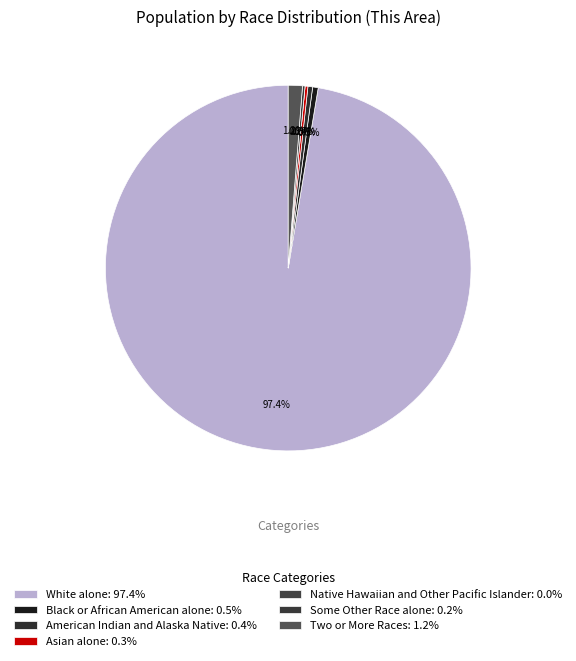

What percentage do American Indian and Alaska Native and Some Other Race alone together represent?

0.6%